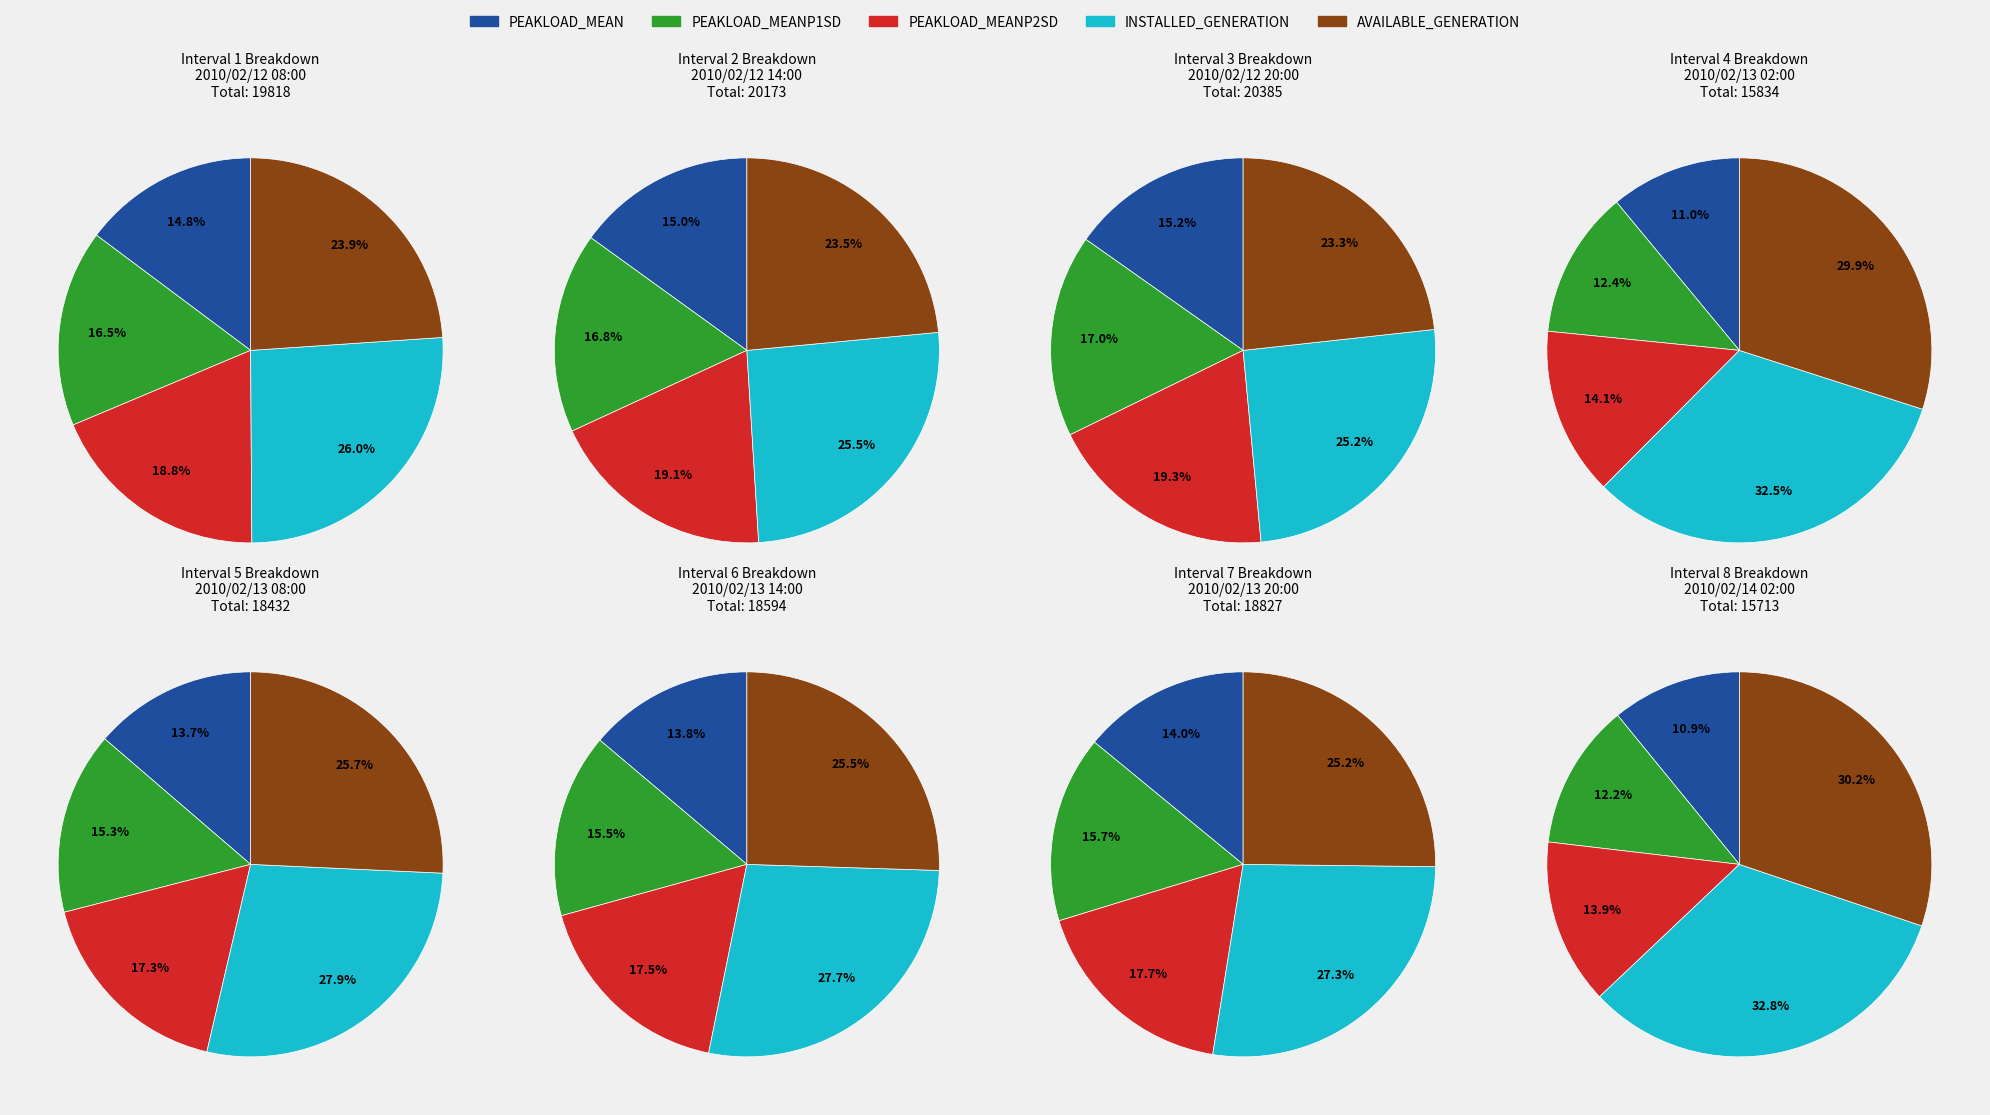

The 2010/02/12 14:00 slice represents 25% of the pie. True or false?

False